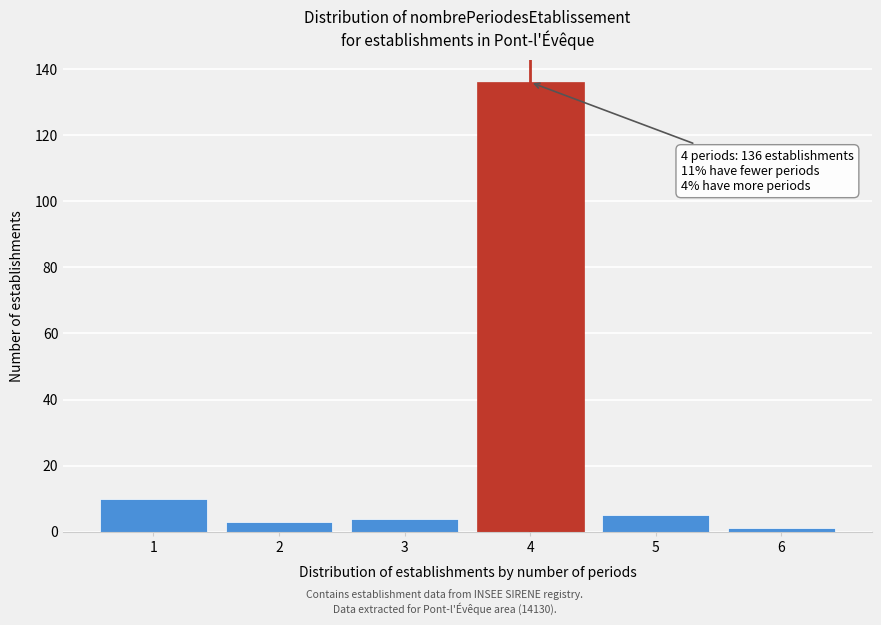

Reading right to left, transcribe all the data shown in this chart.

6=1	5=5	4=136	3=4	2=3	1=10